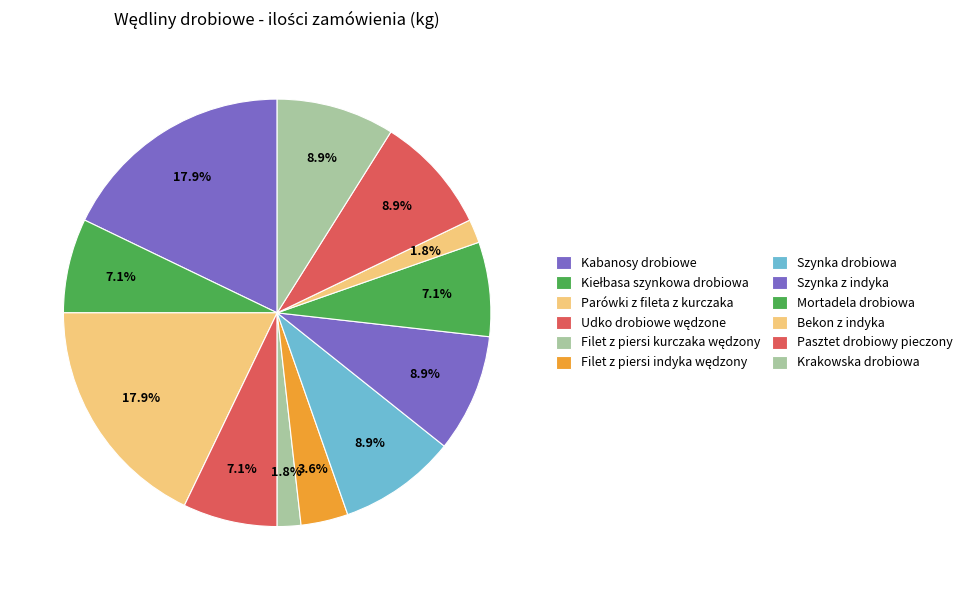

To the nearest percent, what percentage of the pie is Szynka drobiowa?

9%